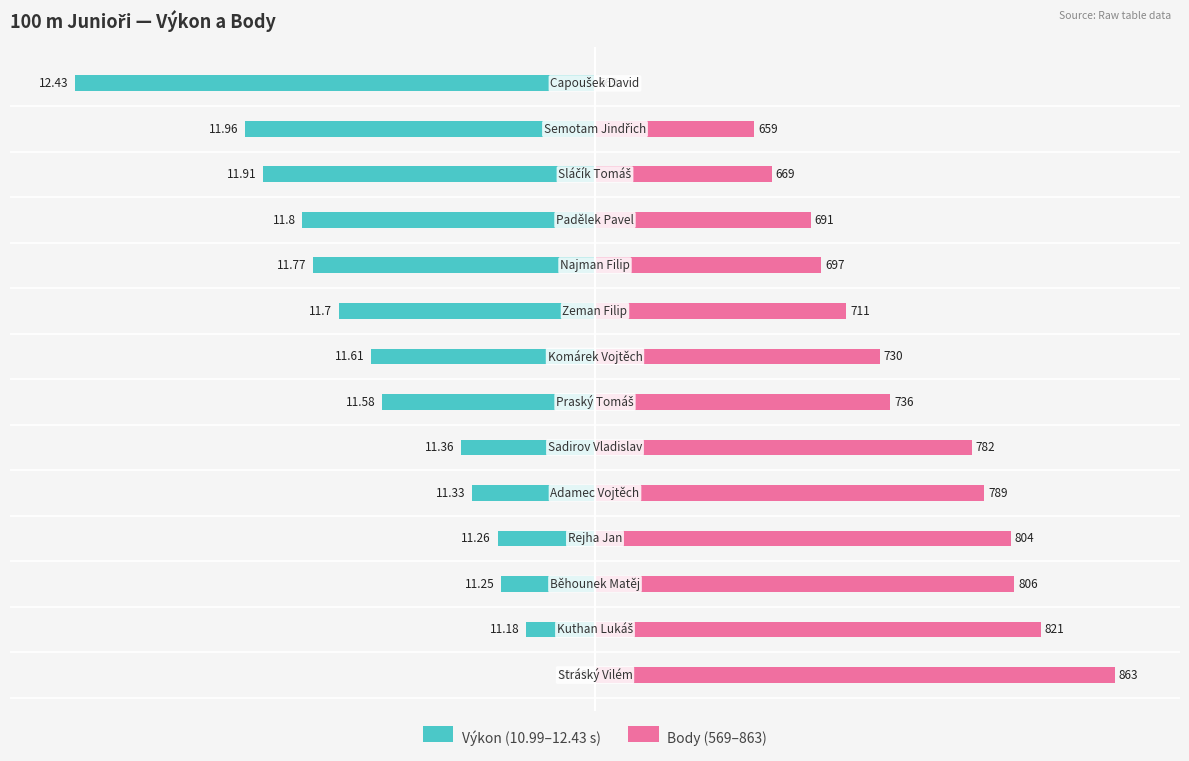

List the labels in order of Výkon (10.99–12.43 s) value, smallest first.

13, 12, 11, 10, 9, 8, 7, 6, 5, 4, 3, 2, 1, 0